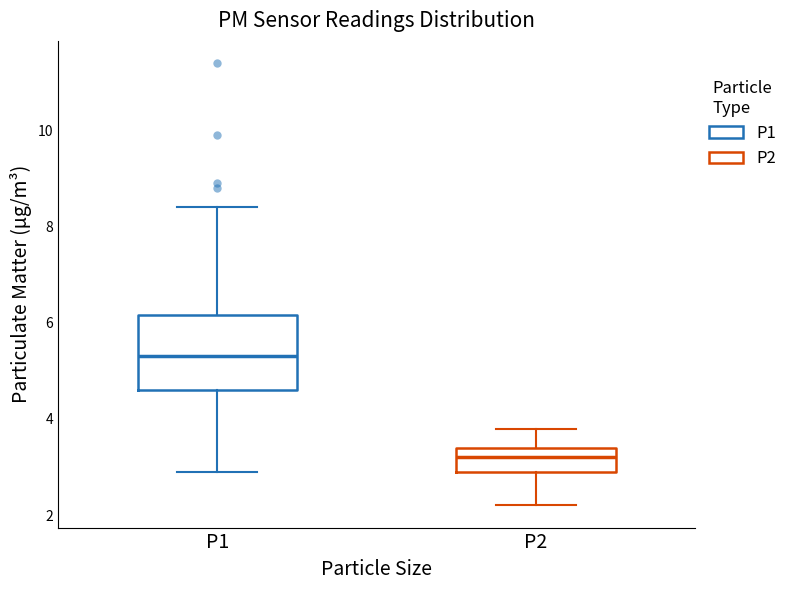

Which box has the lowest median line?

P2